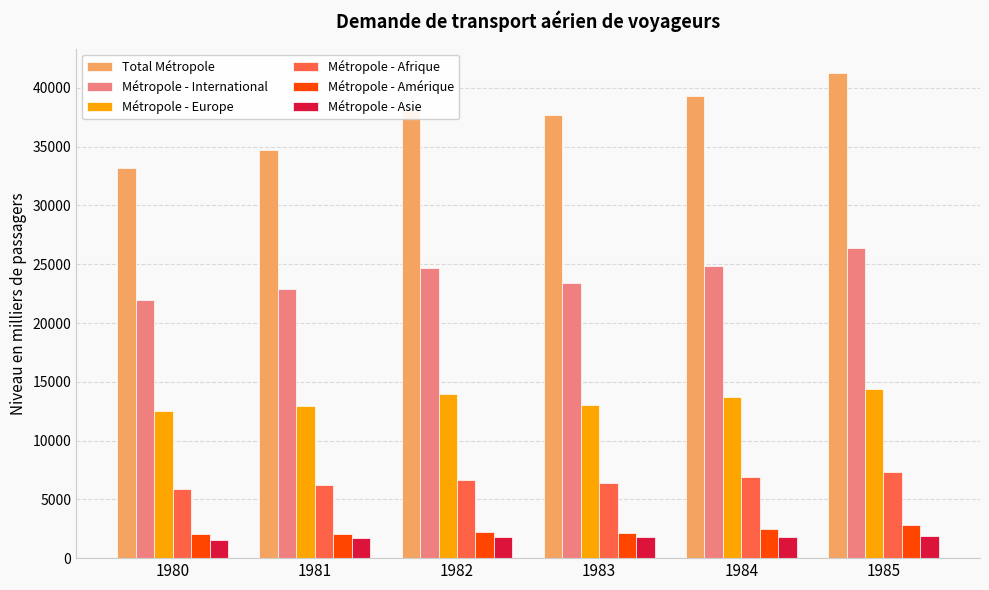

What is the average value of the Métropole - International series?

24030.7